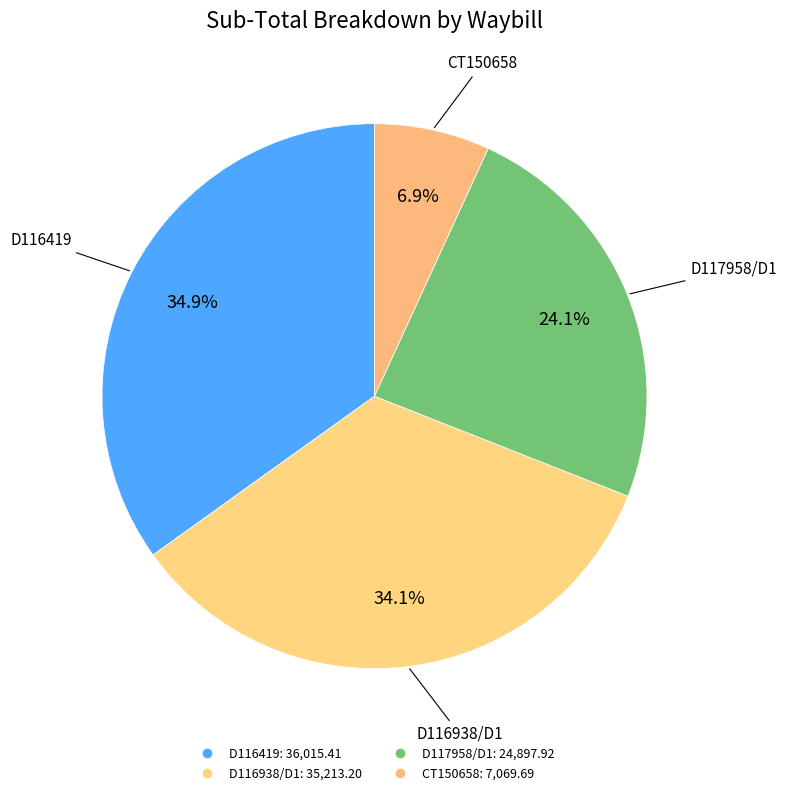

Is there a majority slice in this chart?

No